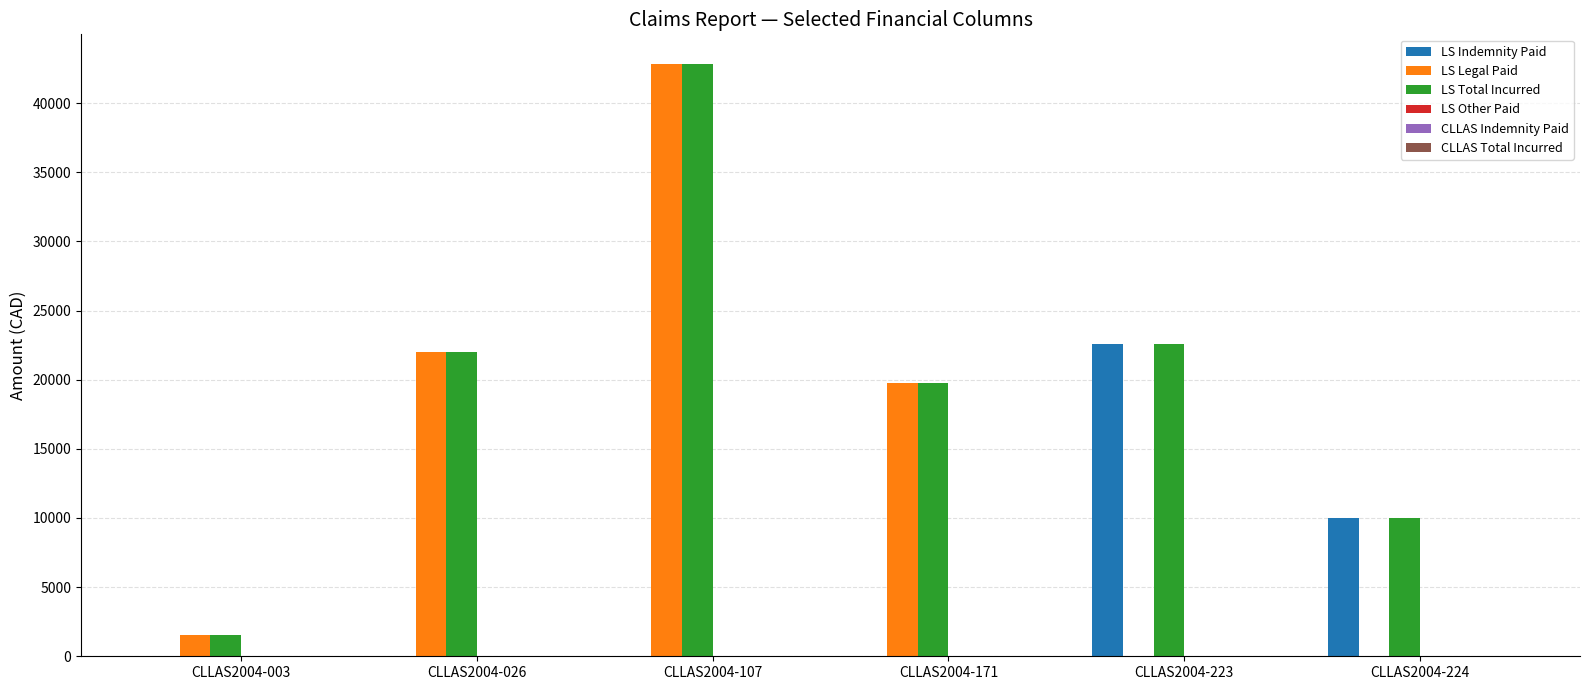

At which label does LS Total Incurred reach its peak?

CLLAS2004-107